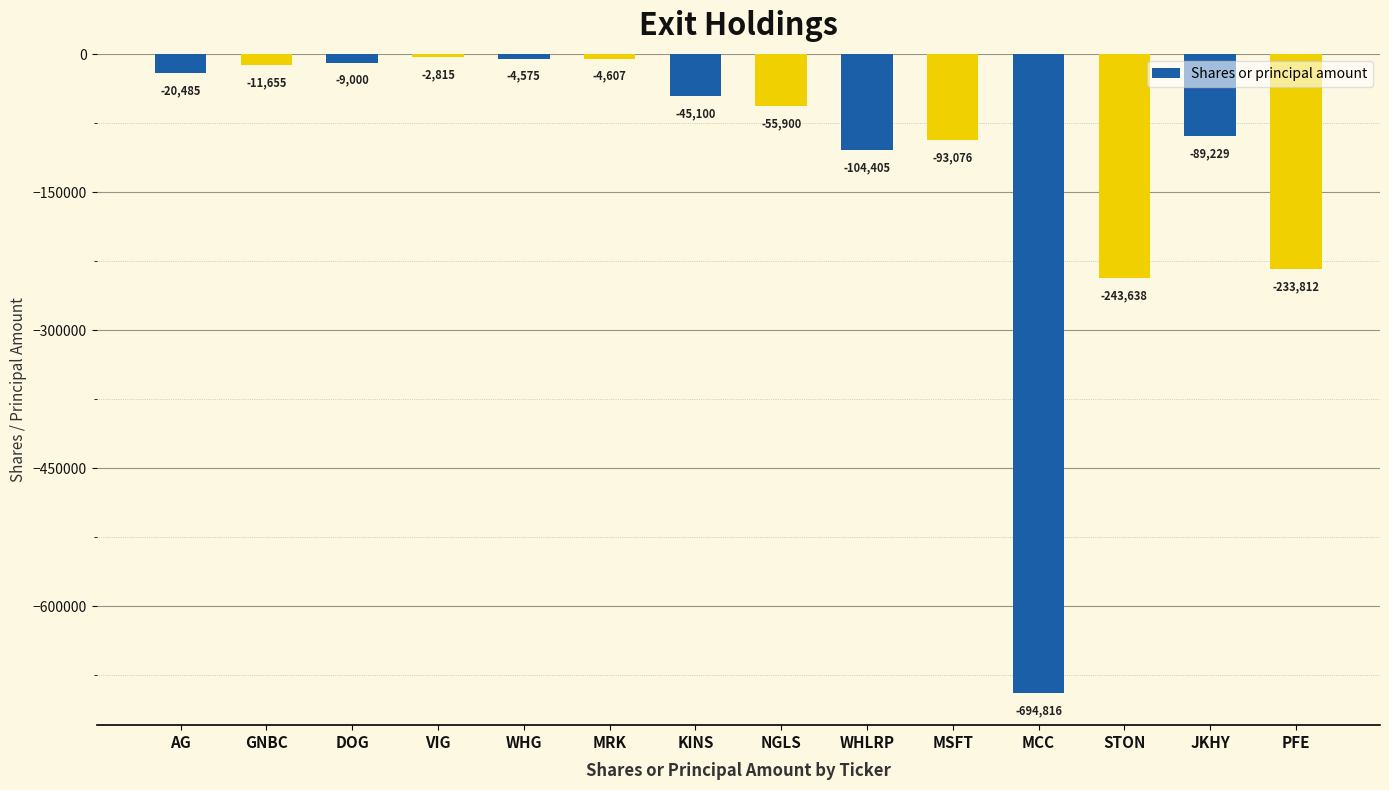

What is the label of the 10th bar from the left?

MSFT